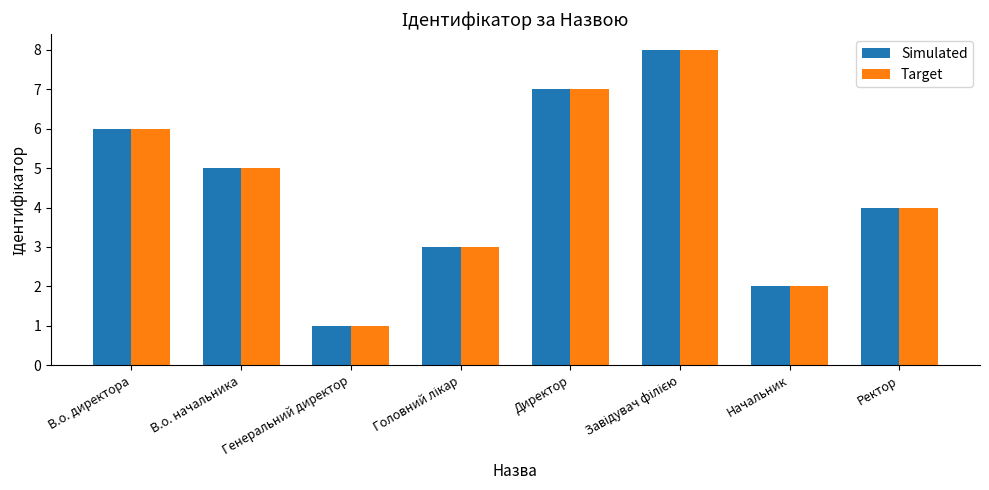

Which category has the lowest value across all series?

Генеральний директор